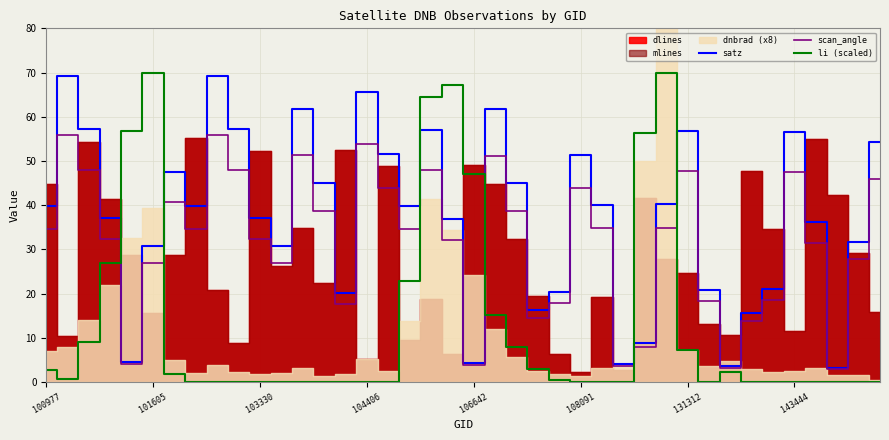

What is the lowest value of the satz series?

3.2